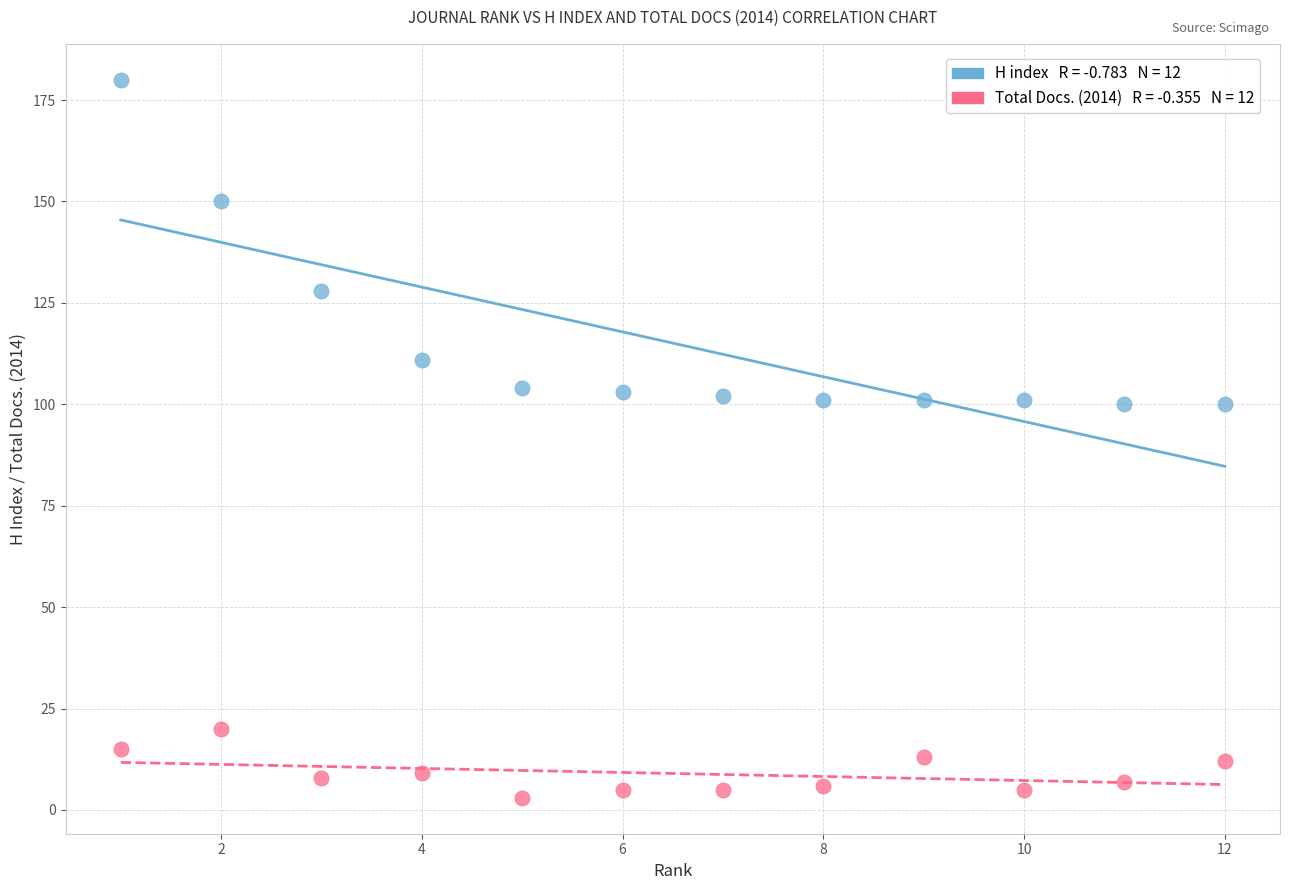

Across all data points, what is the range of X values (max minus min)?

11